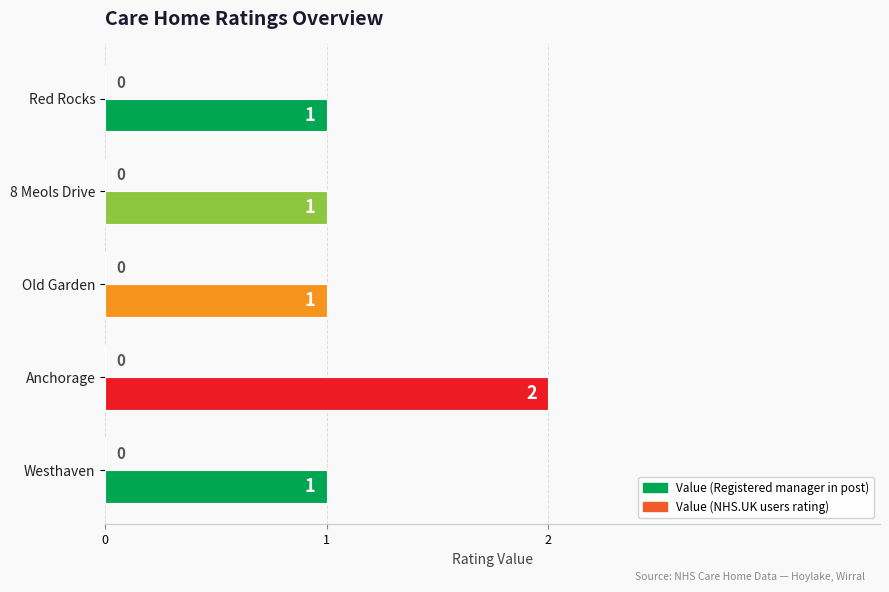

What is the ratio of the value at Westhaven to the value at Old Garden?

1.0